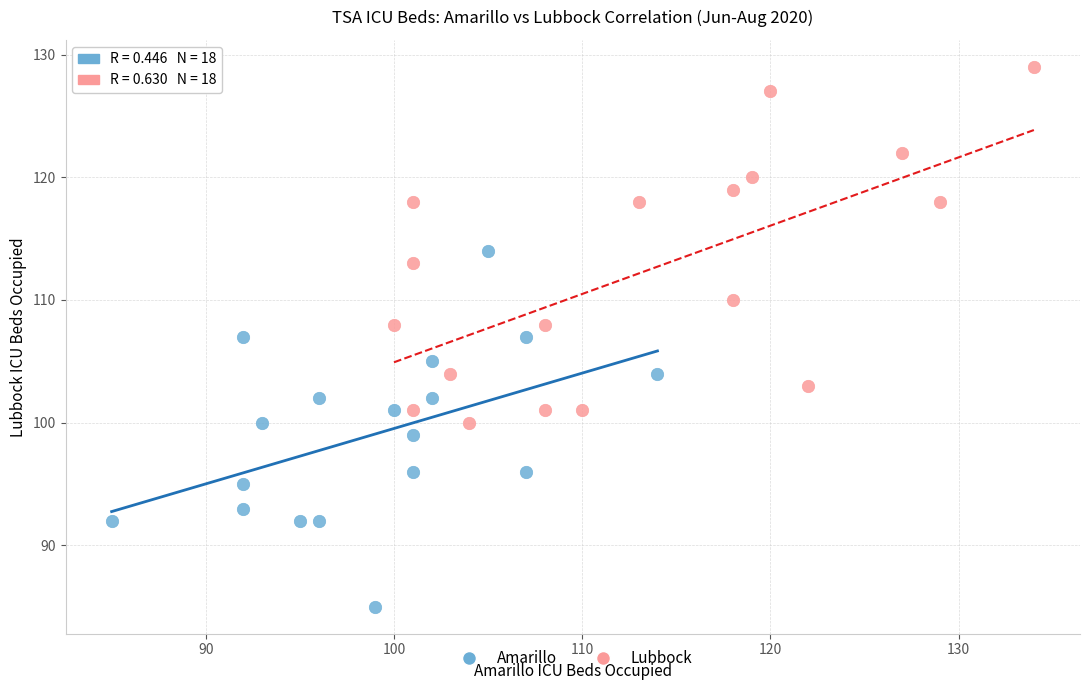

Which series reaches the maximum Y coordinate?

Lubbock